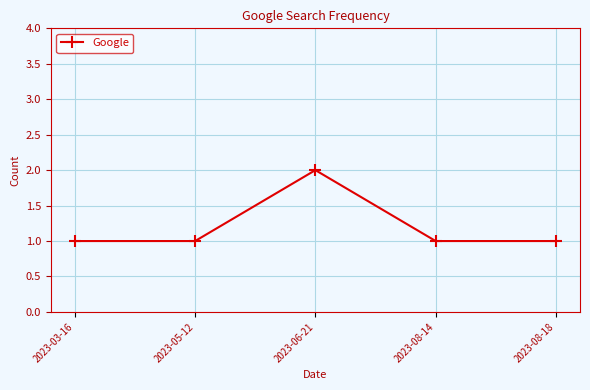

At which category does the data reach its first local peak?

2023-06-21